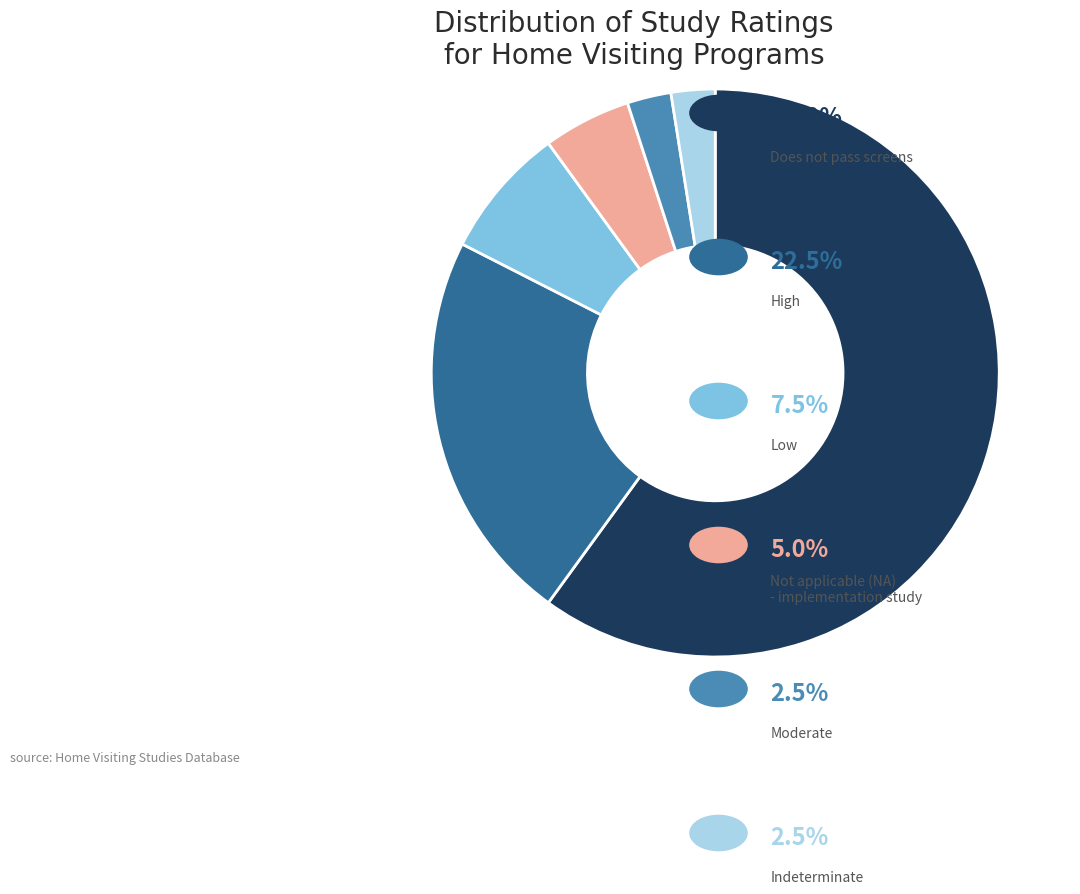

Is there a majority slice in this chart?

Yes